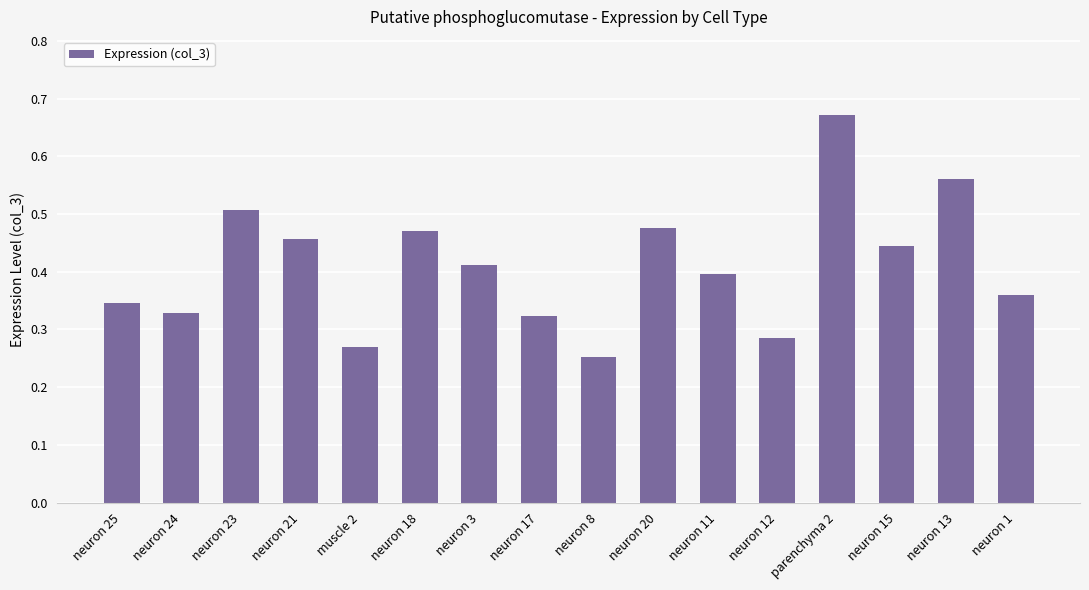

What is the change in value from neuron 3 to neuron 20?

+0.1